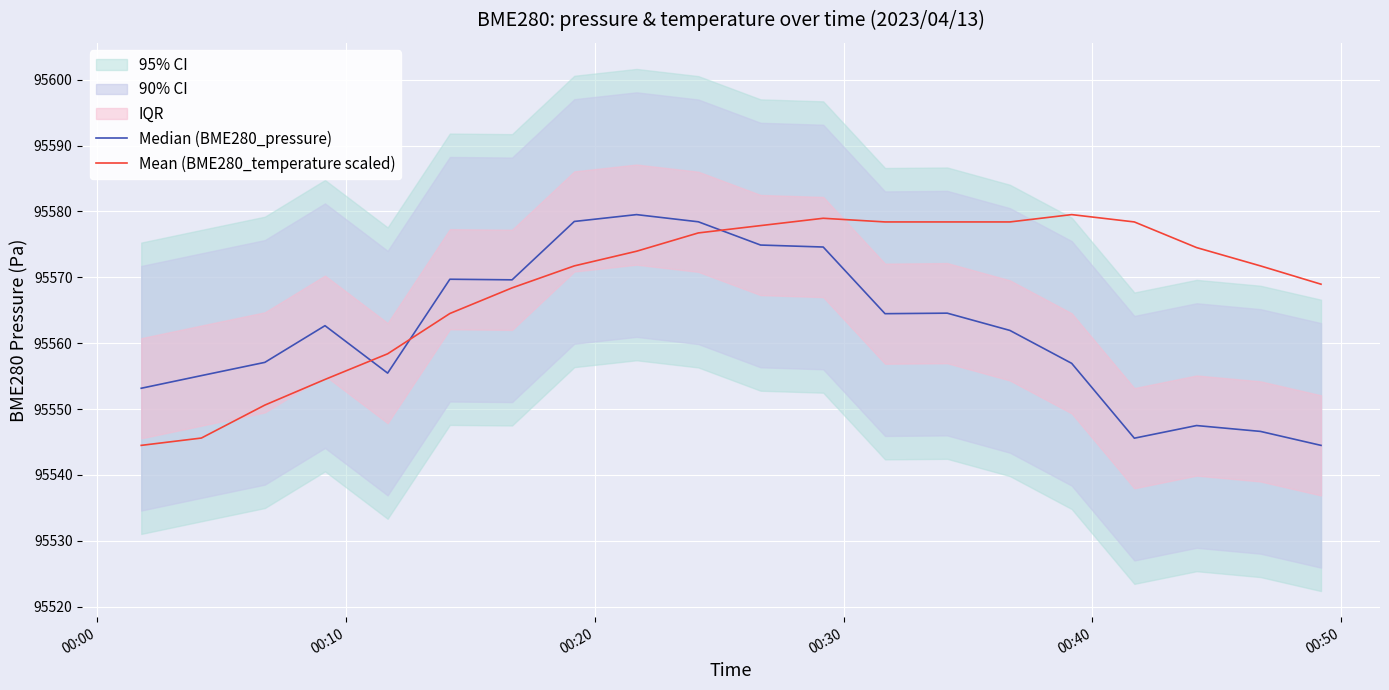

In Median (BME280_pressure), how many points are higher than both neighbors (excluding endpoints)?

5